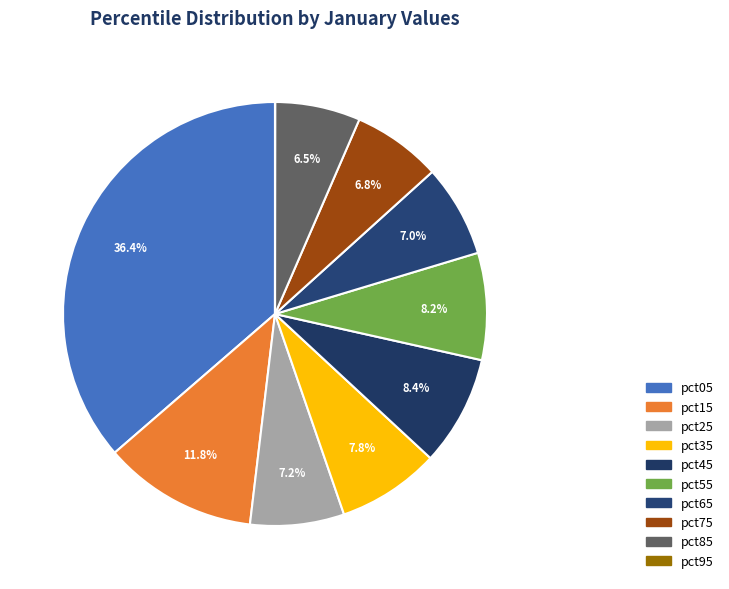

Is the sum of pct95 and pct75 greater than half?

No